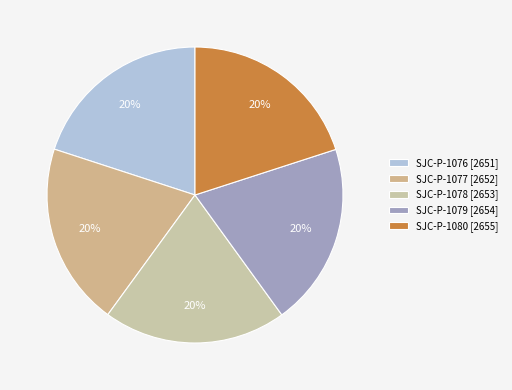

How much of the chart is everything except SJC-P-1076 [2651]?

80.0%